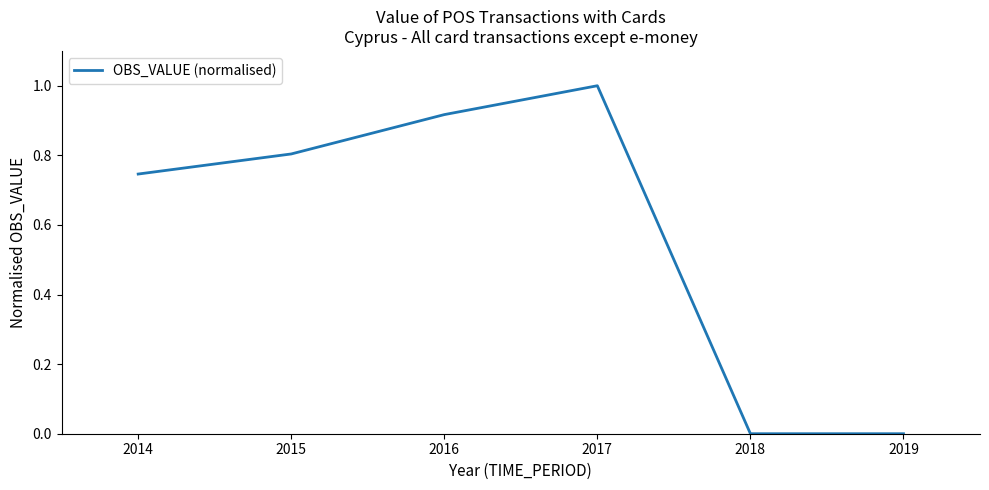

What is the difference between the maximum and minimum values?

1.0